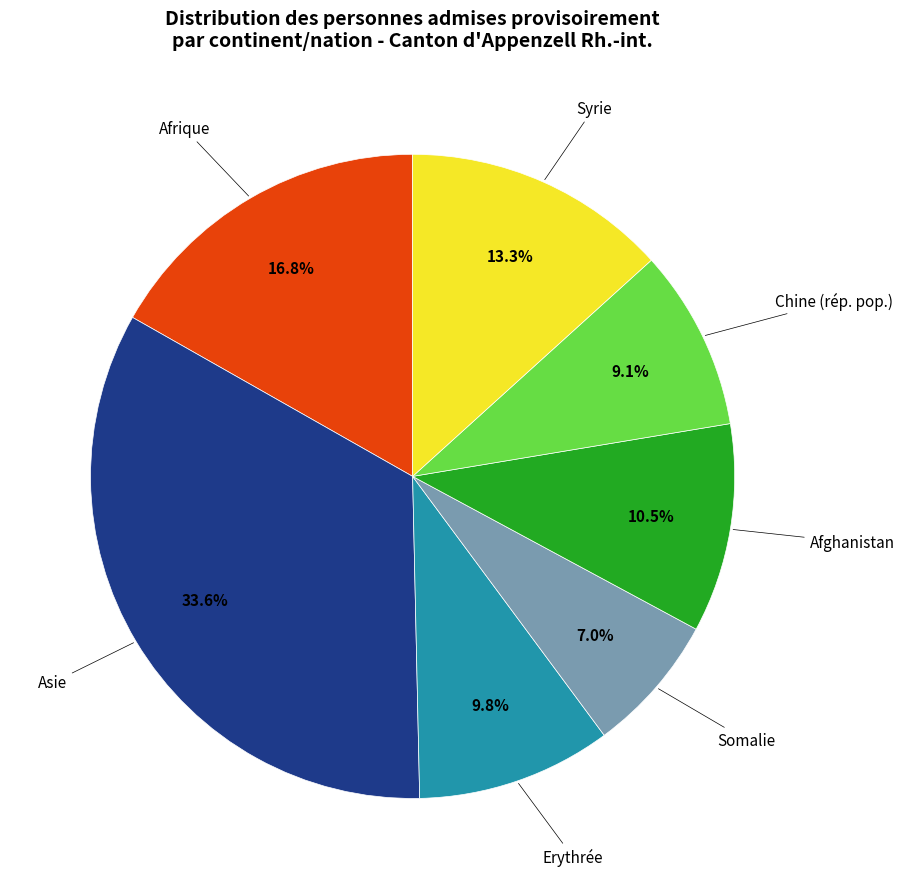

Is there a majority slice in this chart?

No